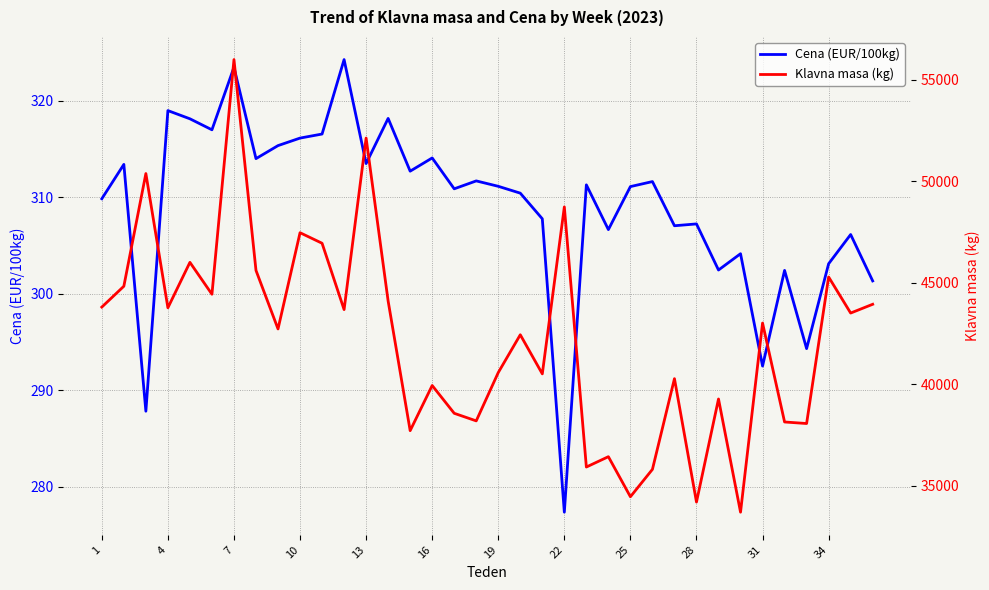

How many distinct data groups are displayed?

2